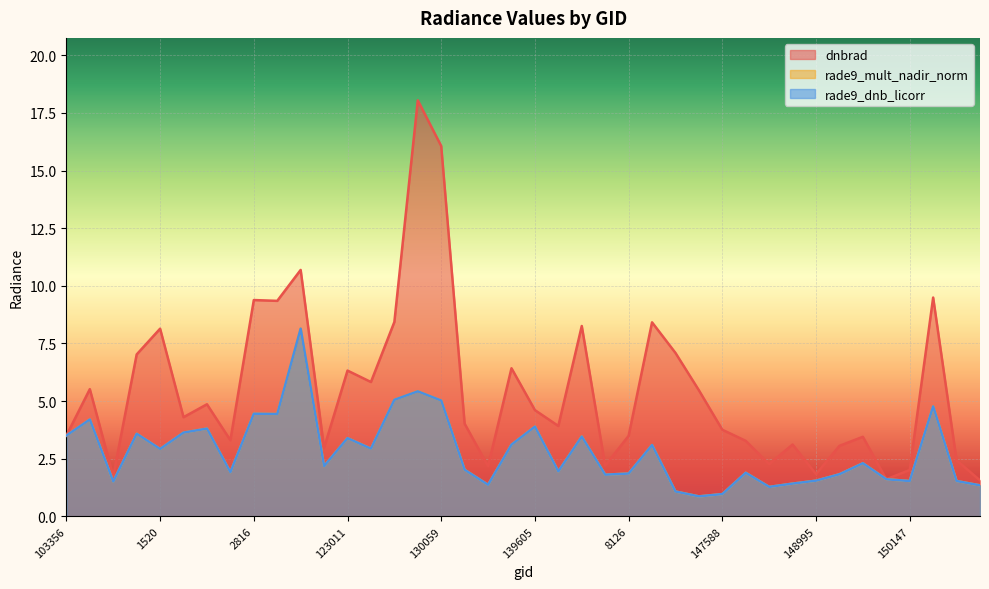

What is the maximum value for rade9_dnb_licorr?

8.1